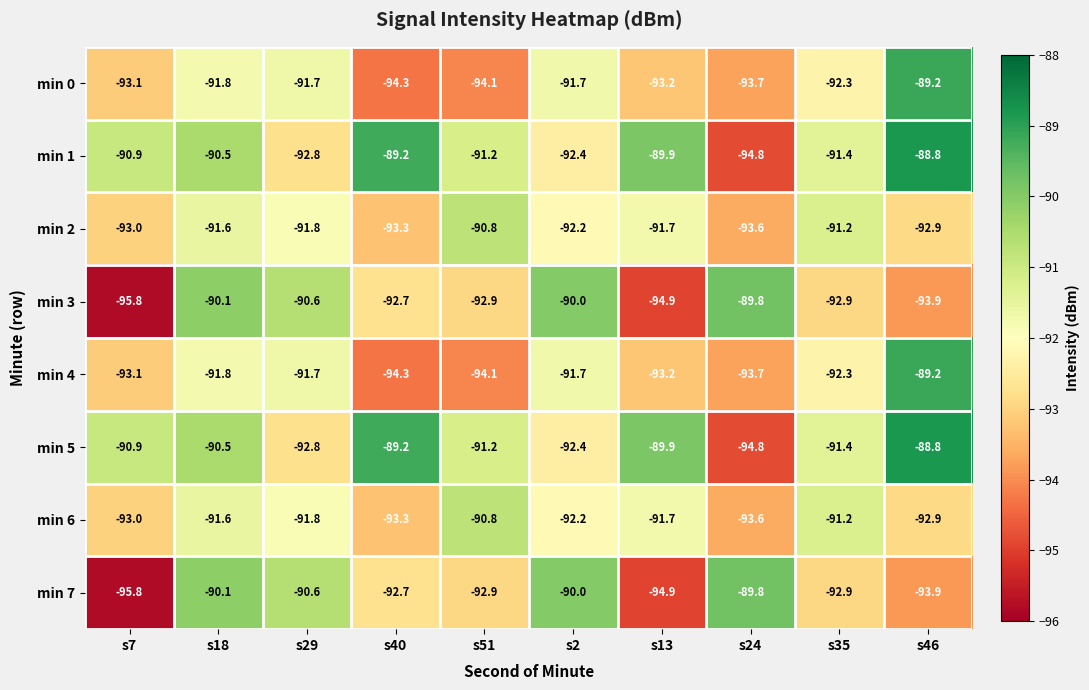

How many series are shown in this chart?

8